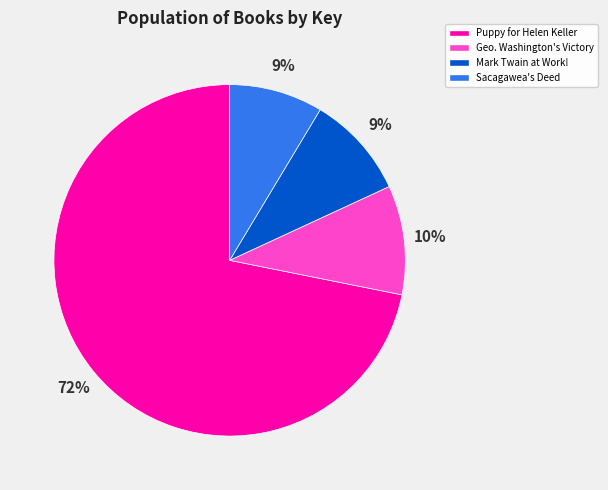

To the nearest percent, what is the difference between the largest and smallest slice percentages?

63%